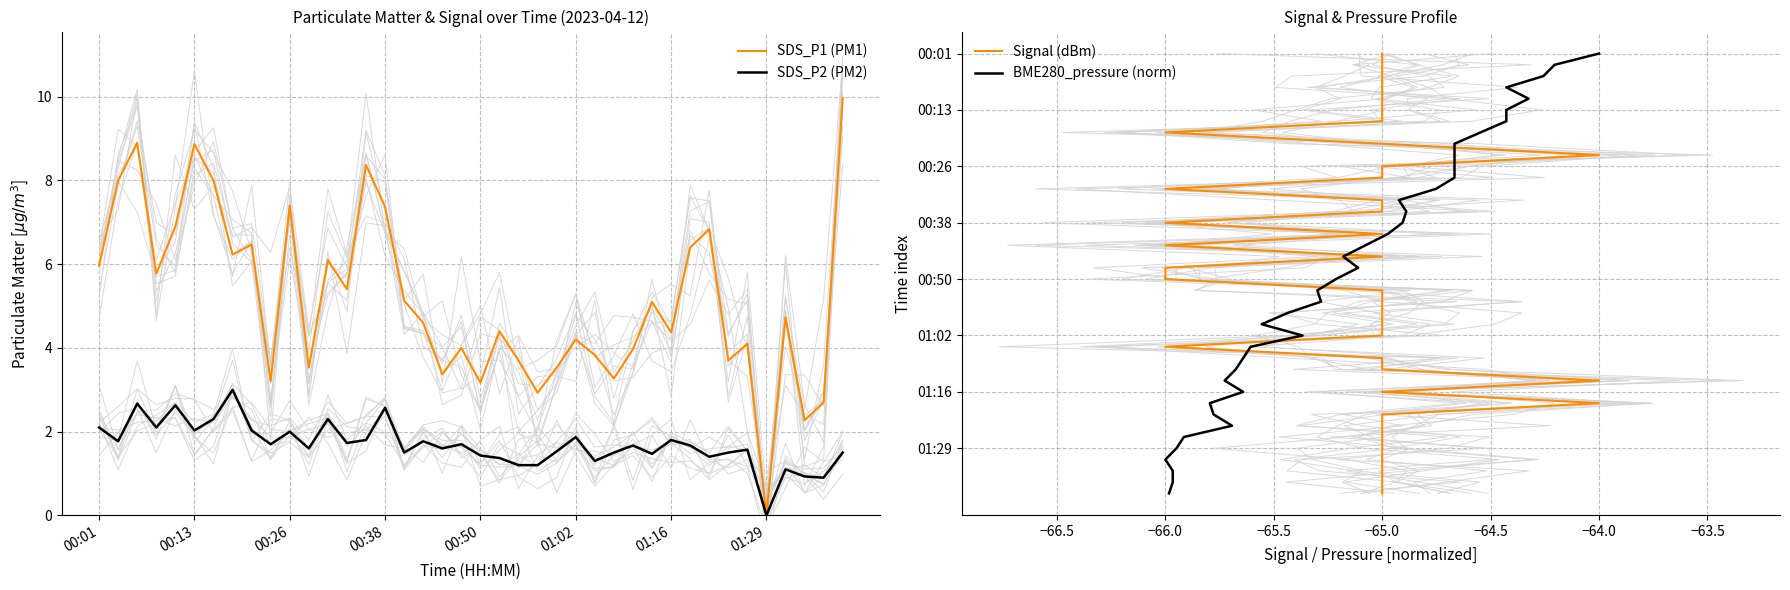

What is the difference between the SDS_P2 (PM2) values at 39 and 37?

0.6